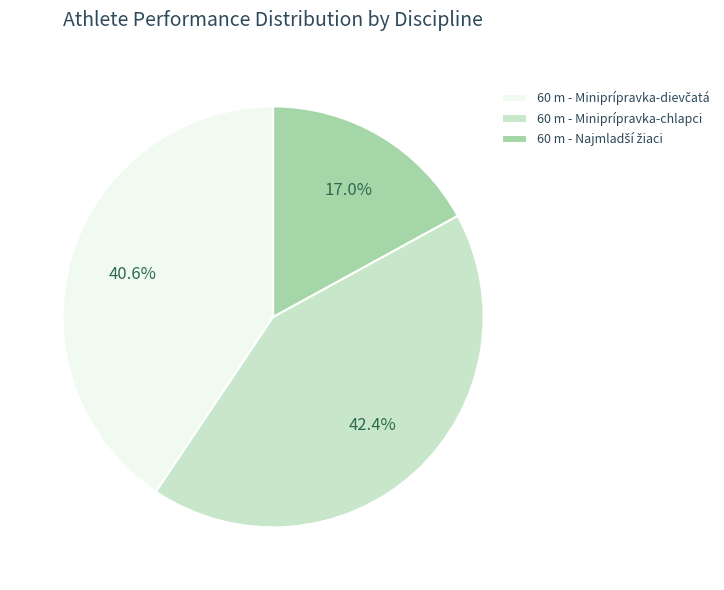

What is the largest slice in the pie chart?

60 m - Miniprípravka-chlapci